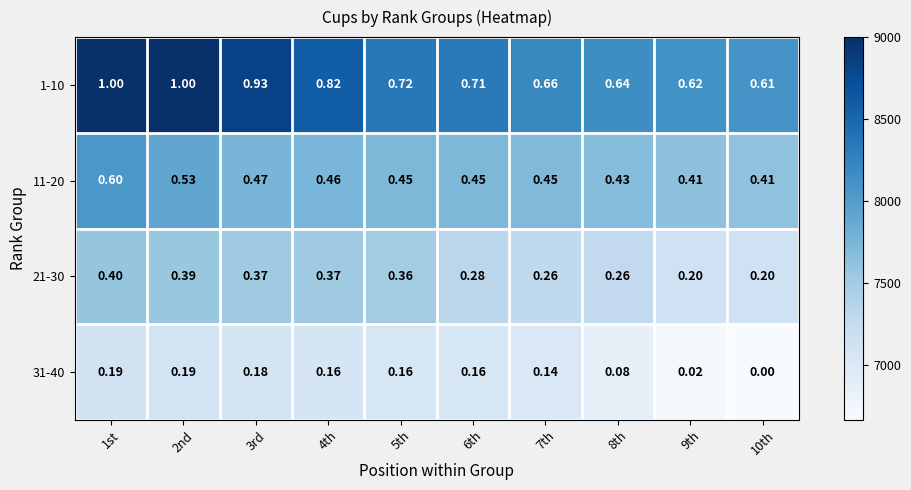

Is the value of 11-20 at 6th greater than the value of 1-10 at 1st?

No